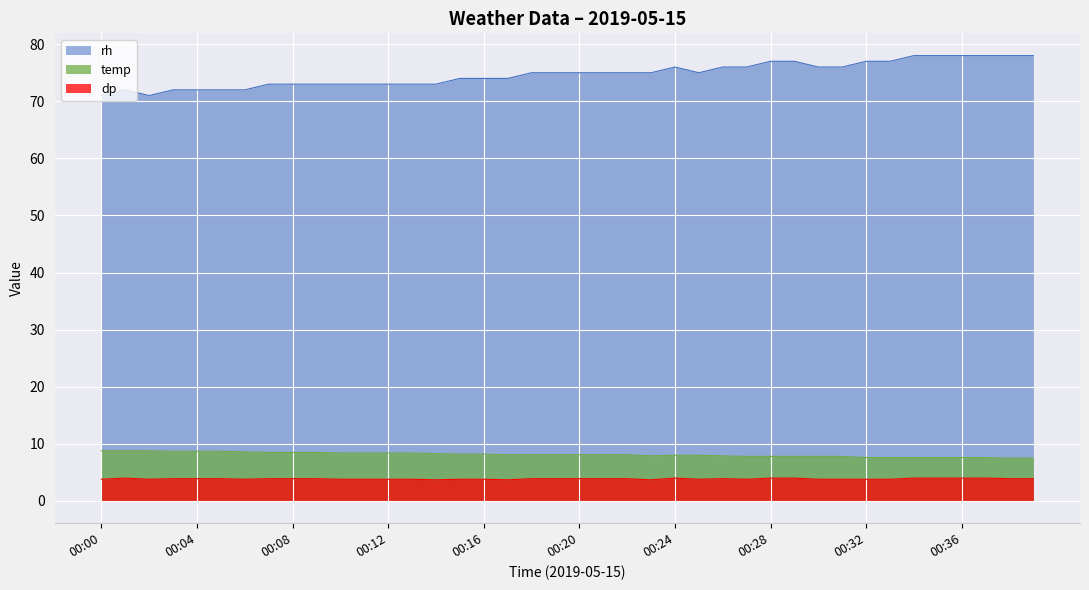

Rank the series at 00:21 from lowest to highest value.

dp, temp, rh